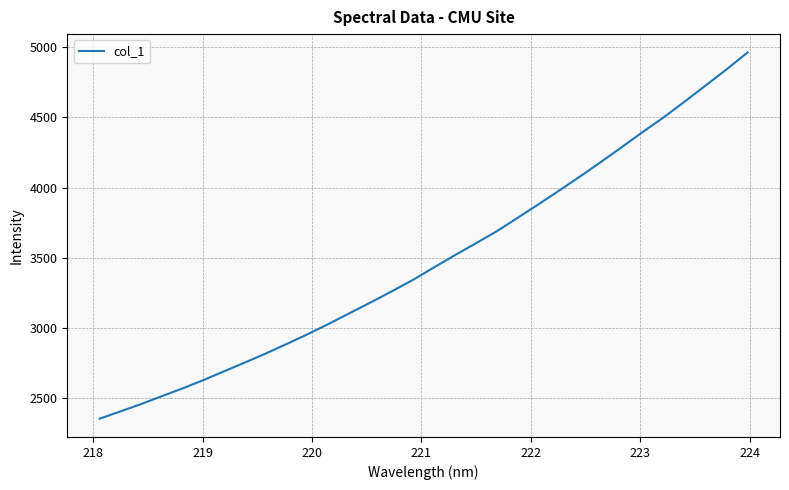

Does the chart have visible grid lines?

Yes